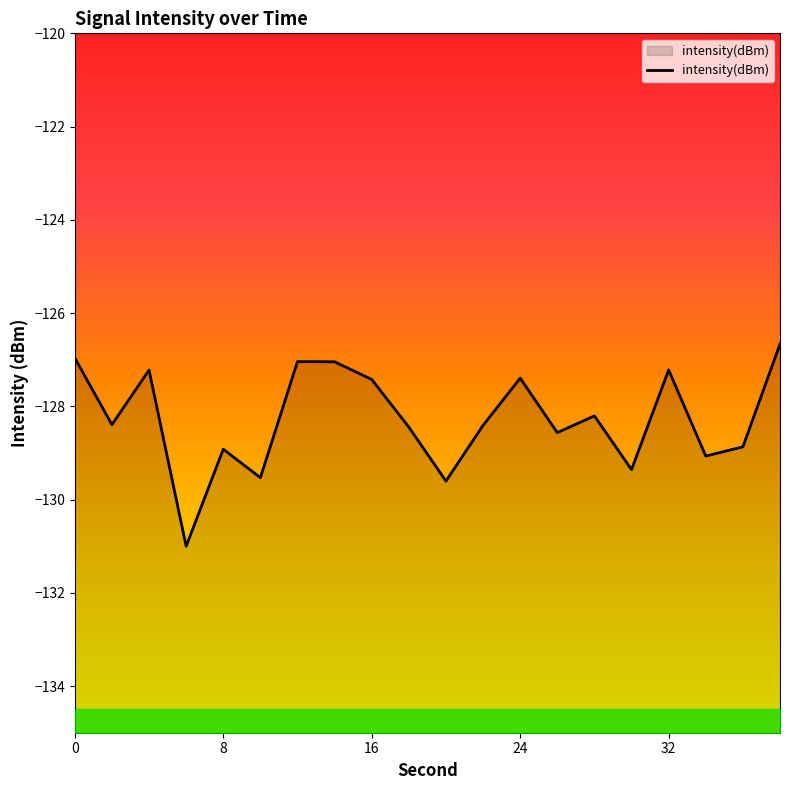

What is the maximum value for intensity(dBm)?

-126.7